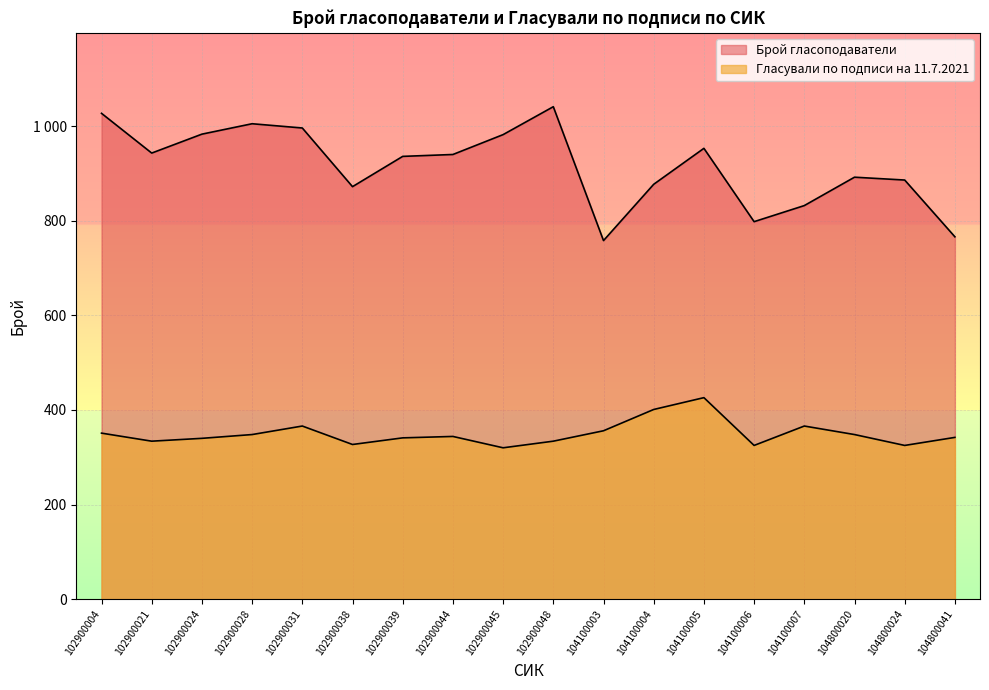

What is the value of the Брой гласоподаватели point at the 10th from the left?

1041